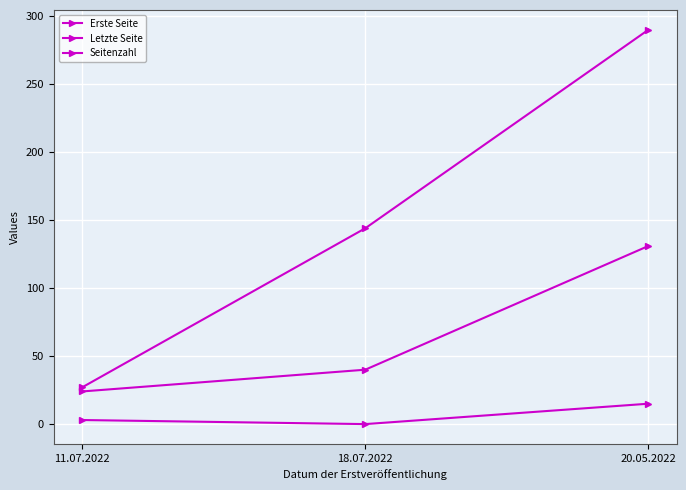

Which series changed the most between 18.07.2022 and 20.05.2022?

Letzte Seite